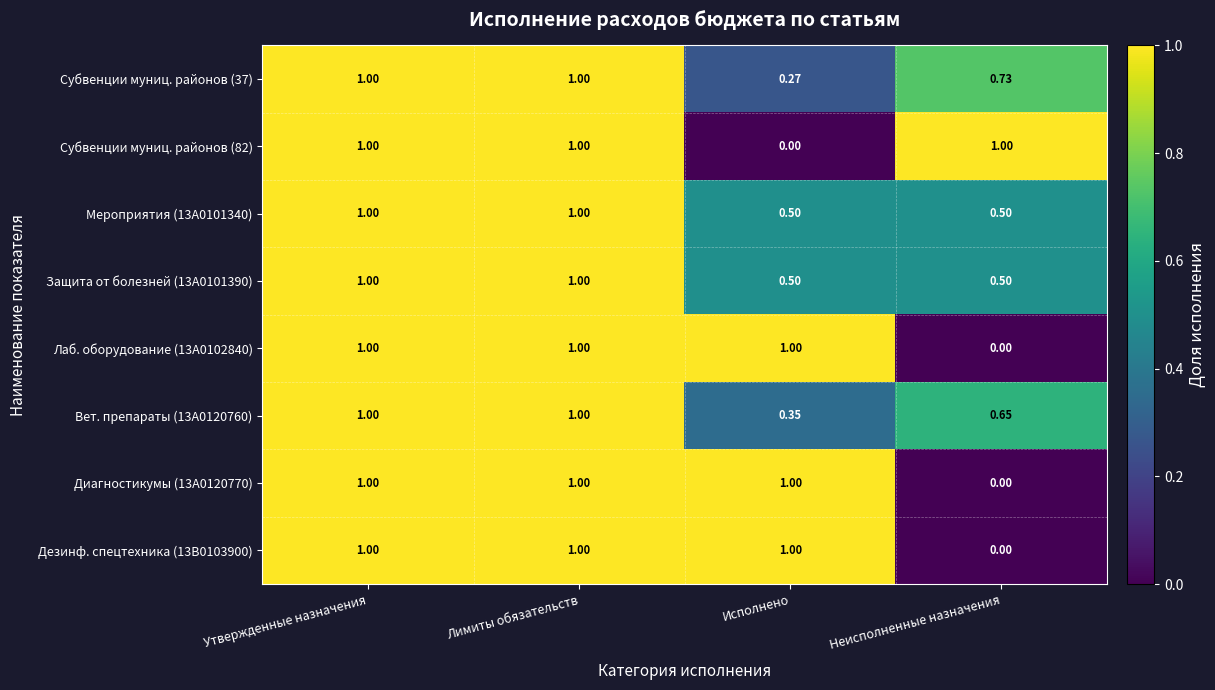

Which category has the lowest value in the Субвенции муниц. районов (37) series?

Исполнено